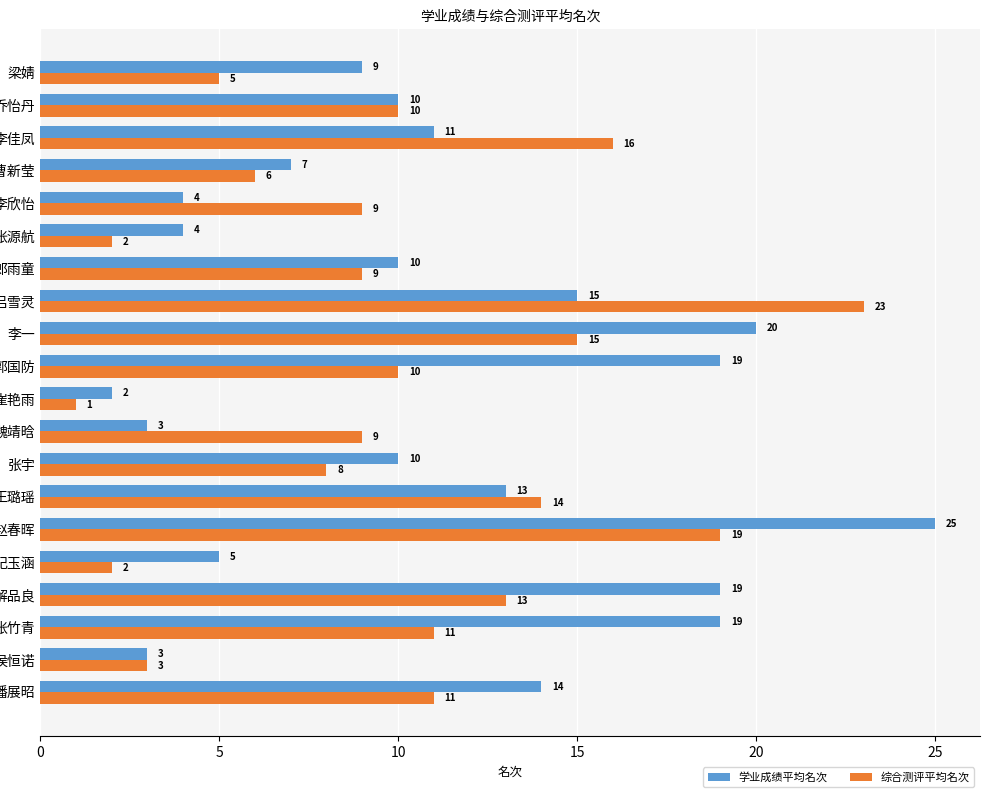

At which label is 学业成绩平均名次 closest to 13?

王璐瑶